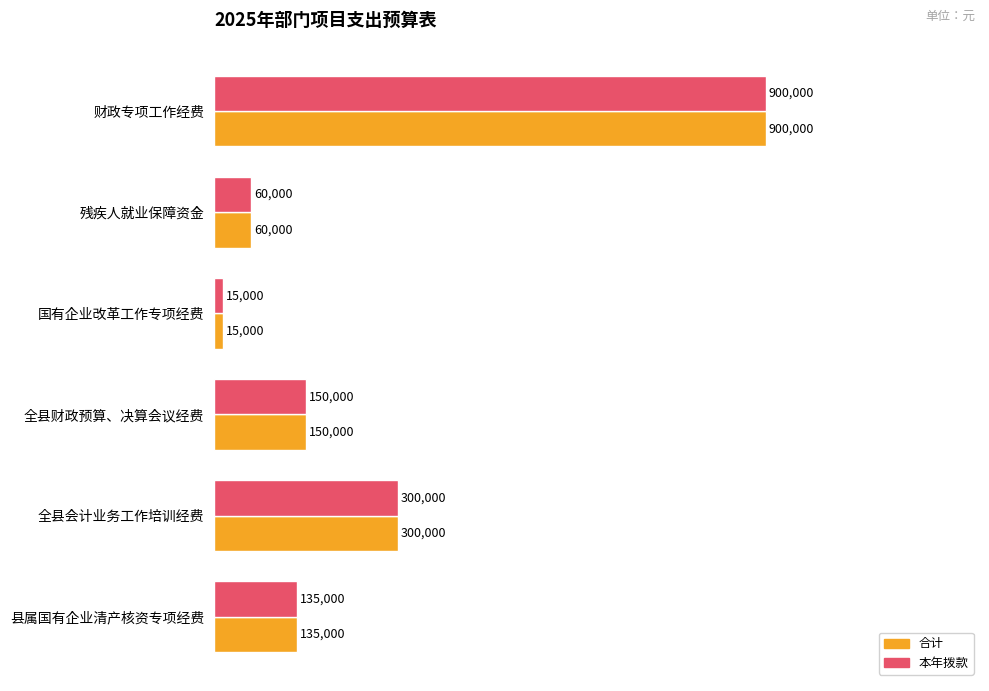

Reading left to right, transcribe all the data shown in this chart.

合计: 900000	60000	15000	150000	300000	135000
本年拨款: 900000	60000	15000	150000	300000	135000